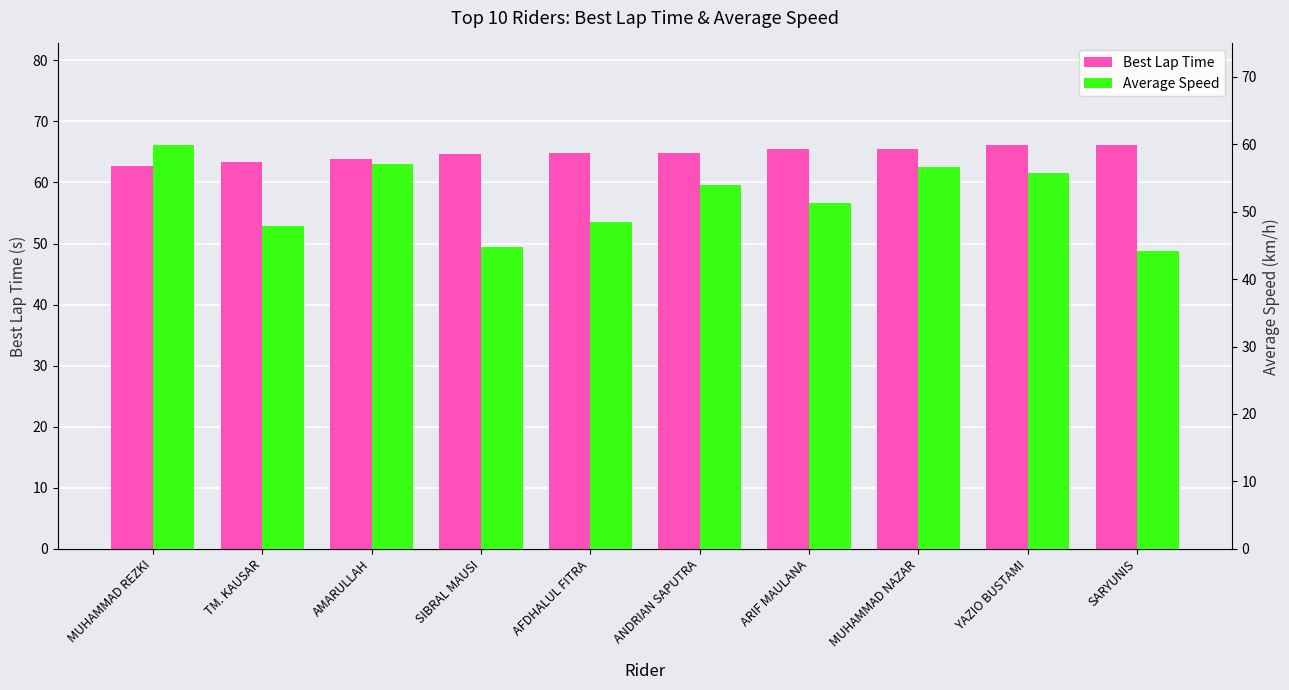

What is the total value across all series at SIBRAL MAUSI?

109.5